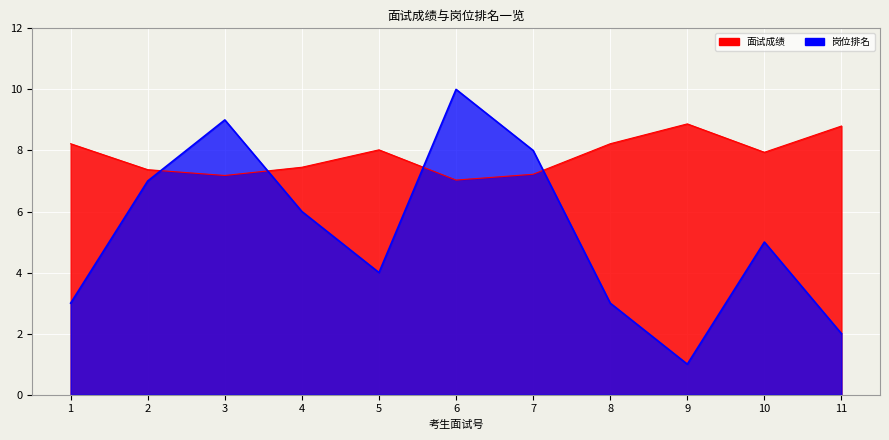

Which series has the widest spread of values?

岗位排名